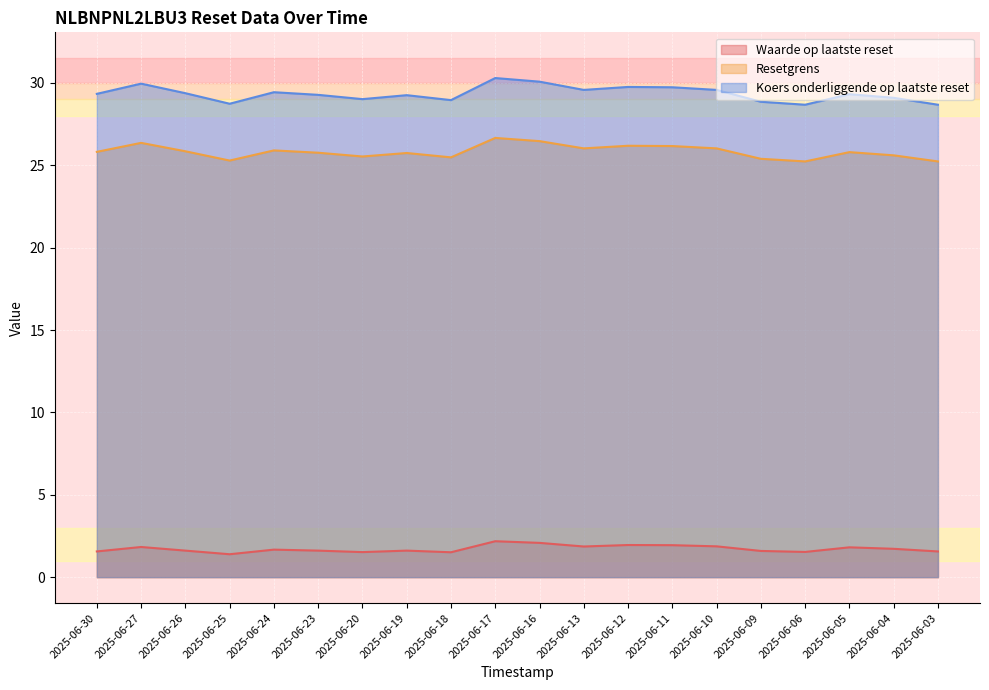

Which series has the largest total across all categories?

Koers onderliggende op laatste reset